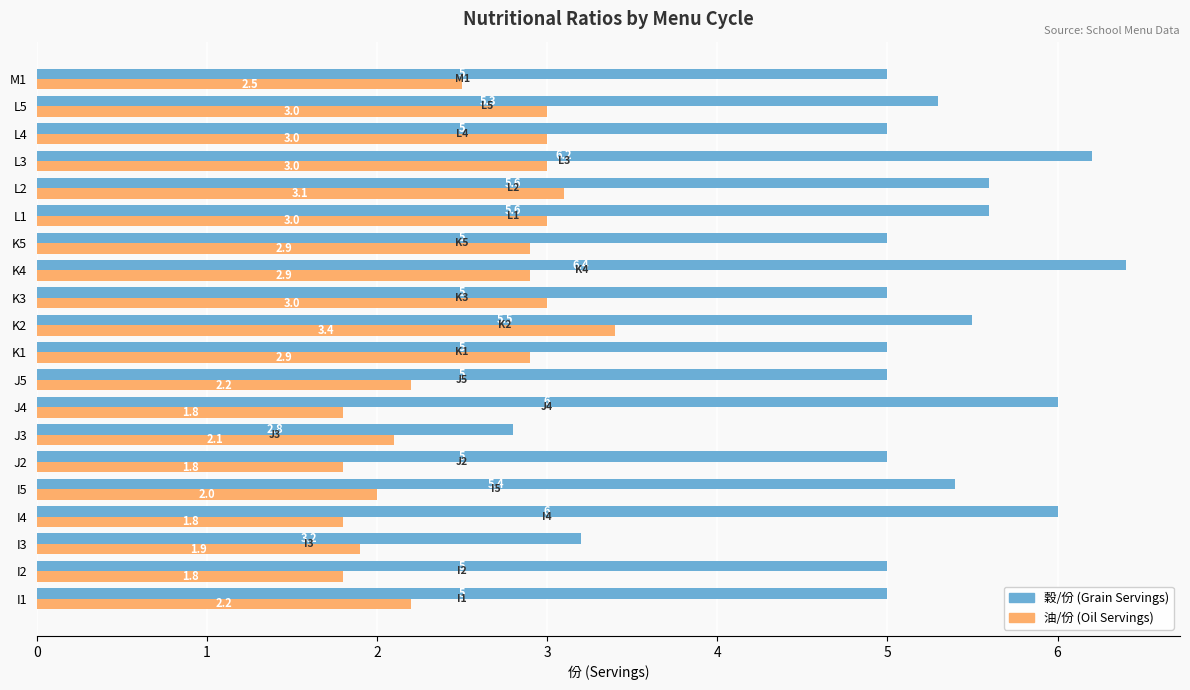

What is the spread (max minus min) of values at L4?

2.0